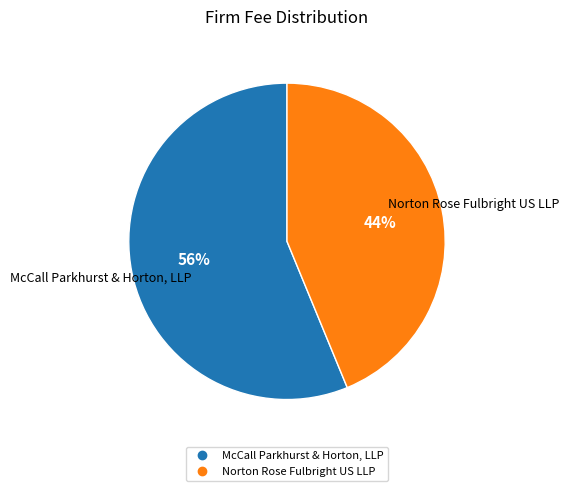

To the nearest percent, what is the average slice percentage?

50%